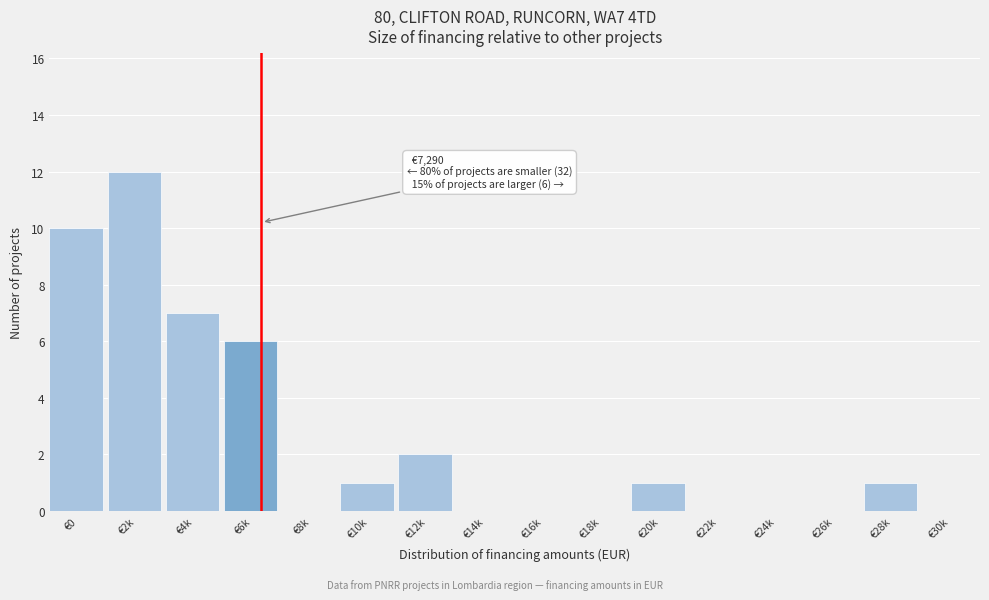

Reading left to right, what are all the values shown in this chart?

€0=10	€2k=12	€4k=7	€6k=6	€8k=0	€10k=1	€12k=2	€14k=0	€16k=0	€18k=0	€20k=1	€22k=0	€24k=0	€26k=0	€28k=1	€30k=0